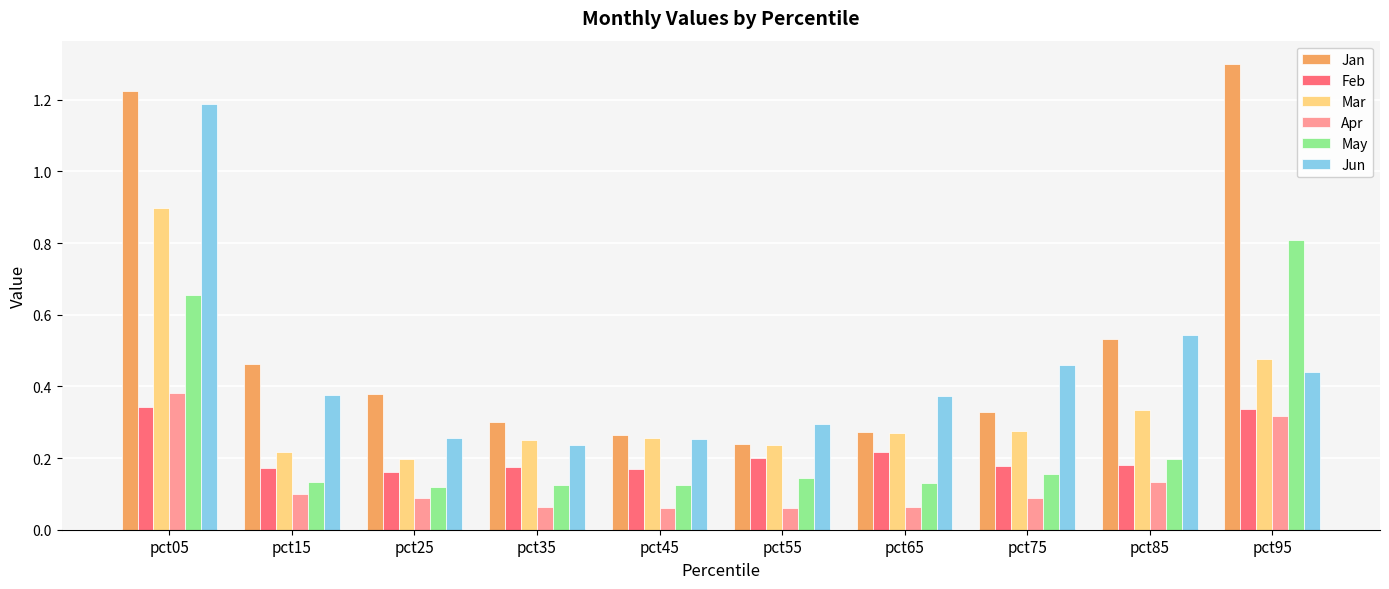

Between pct45 and pct75, which series saw the biggest shift?

Jun